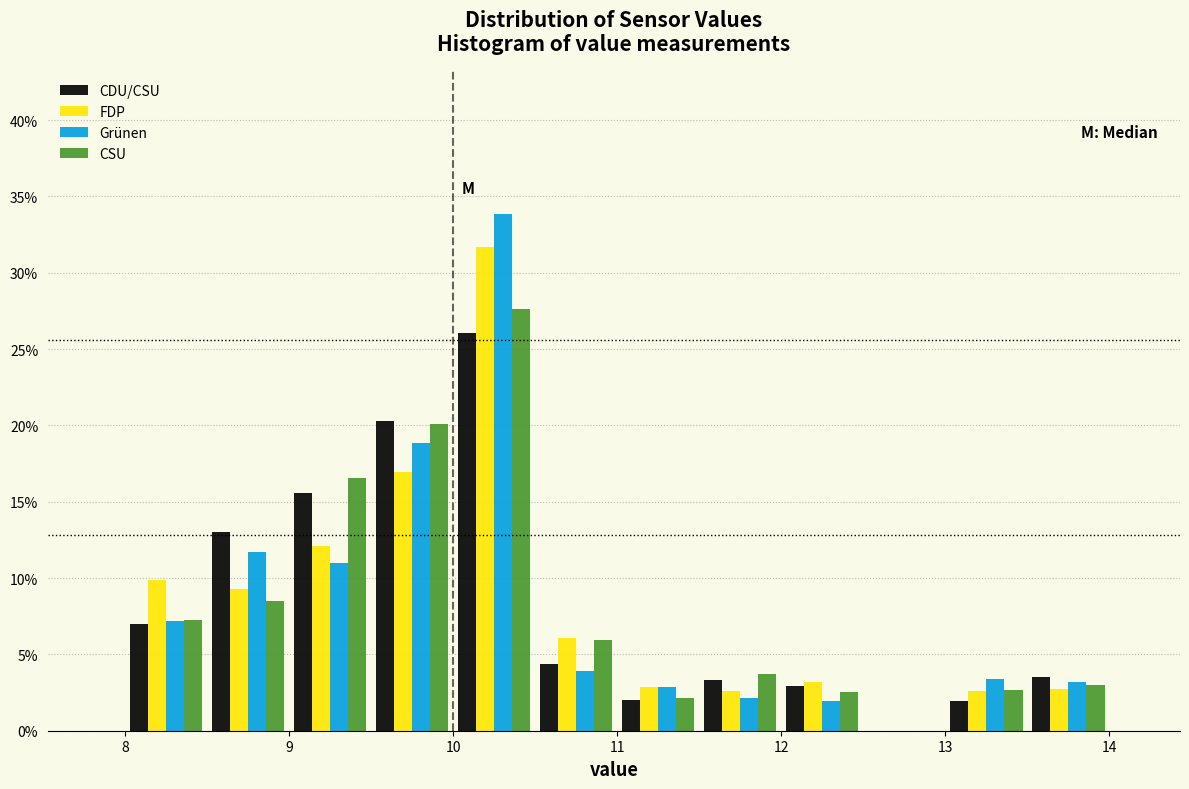

What is the height of the CSU bar covering 9.5 to 10.0 on the x-axis? The values are not printed on the chart, so give them approximately, as read against the axis.

20.0